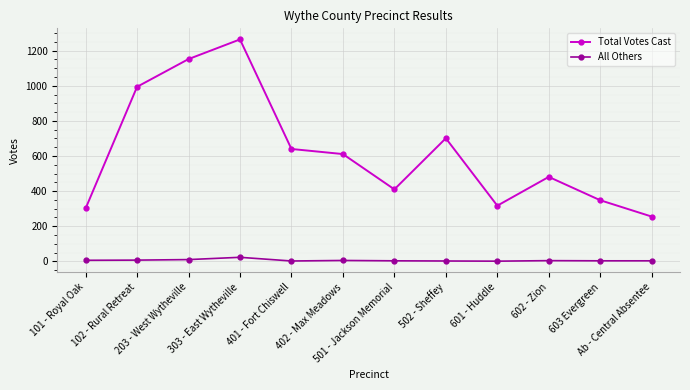

Which series has the widest spread of values?

Total Votes Cast